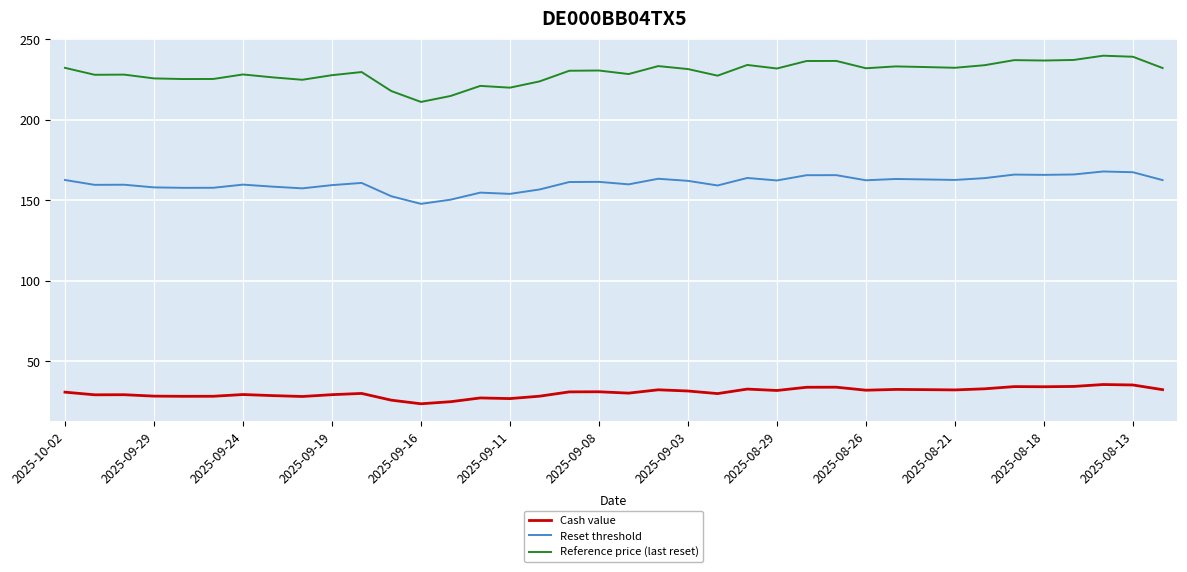

What is the minimum value shown in the chart?

23.5